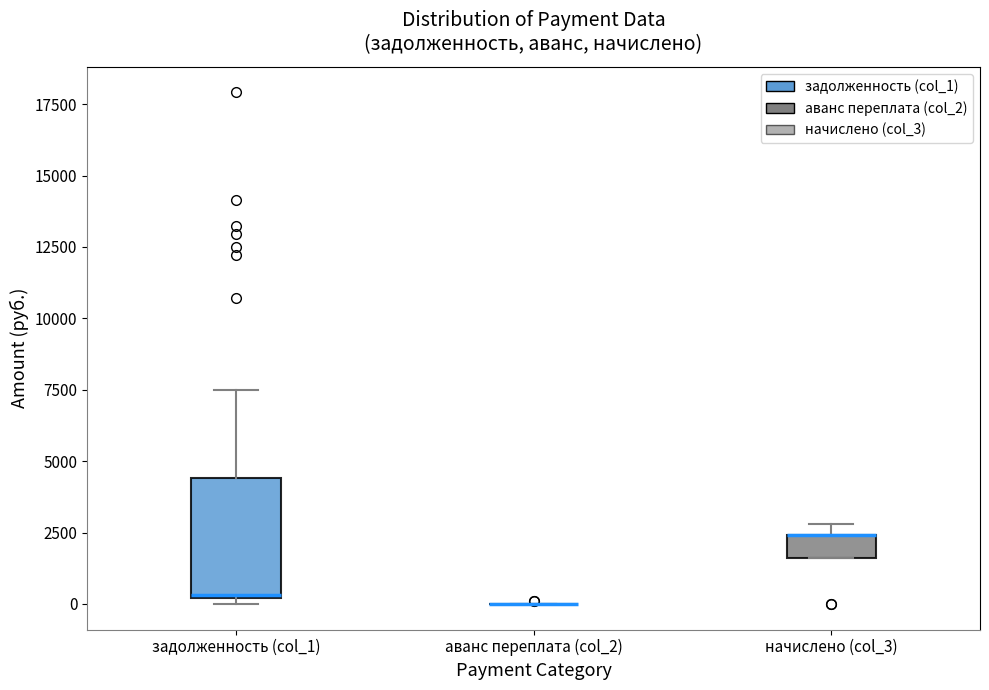

Where does the median line of the box for задолженность (col_1) sit on the y-axis? The values are not printed on the chart, so give them approximately, as read against the axis.

500